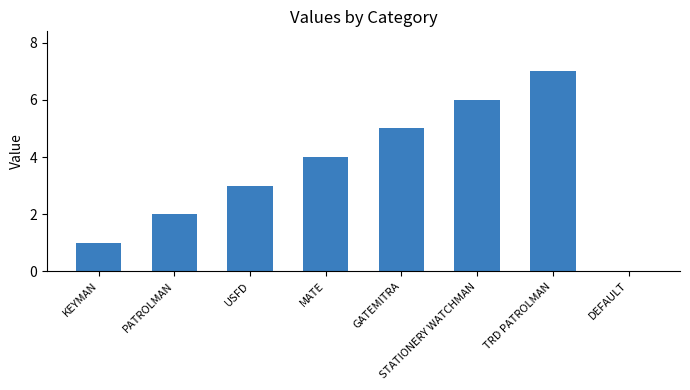

What is the greatest value displayed?

7